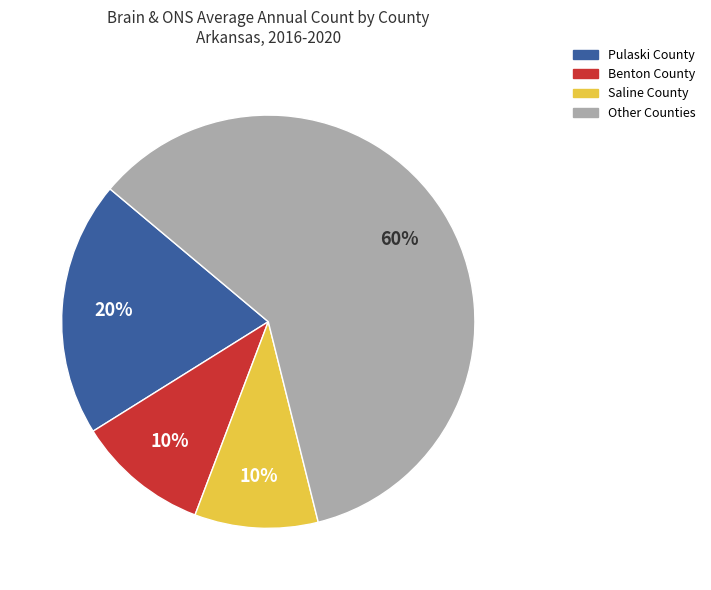

To the nearest percent, what is the average slice percentage?

25%